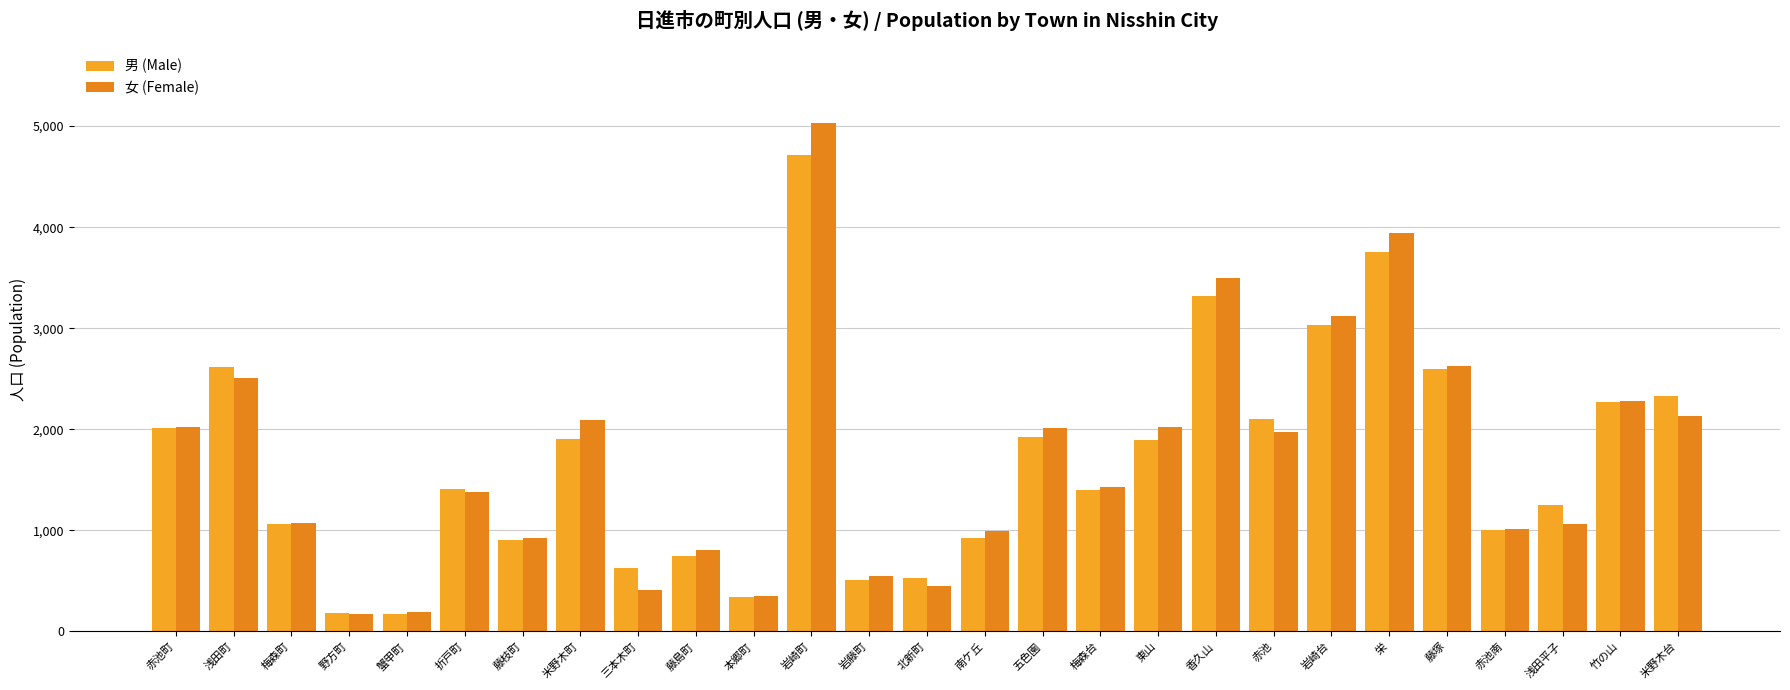

How many groups of bars are there?

27